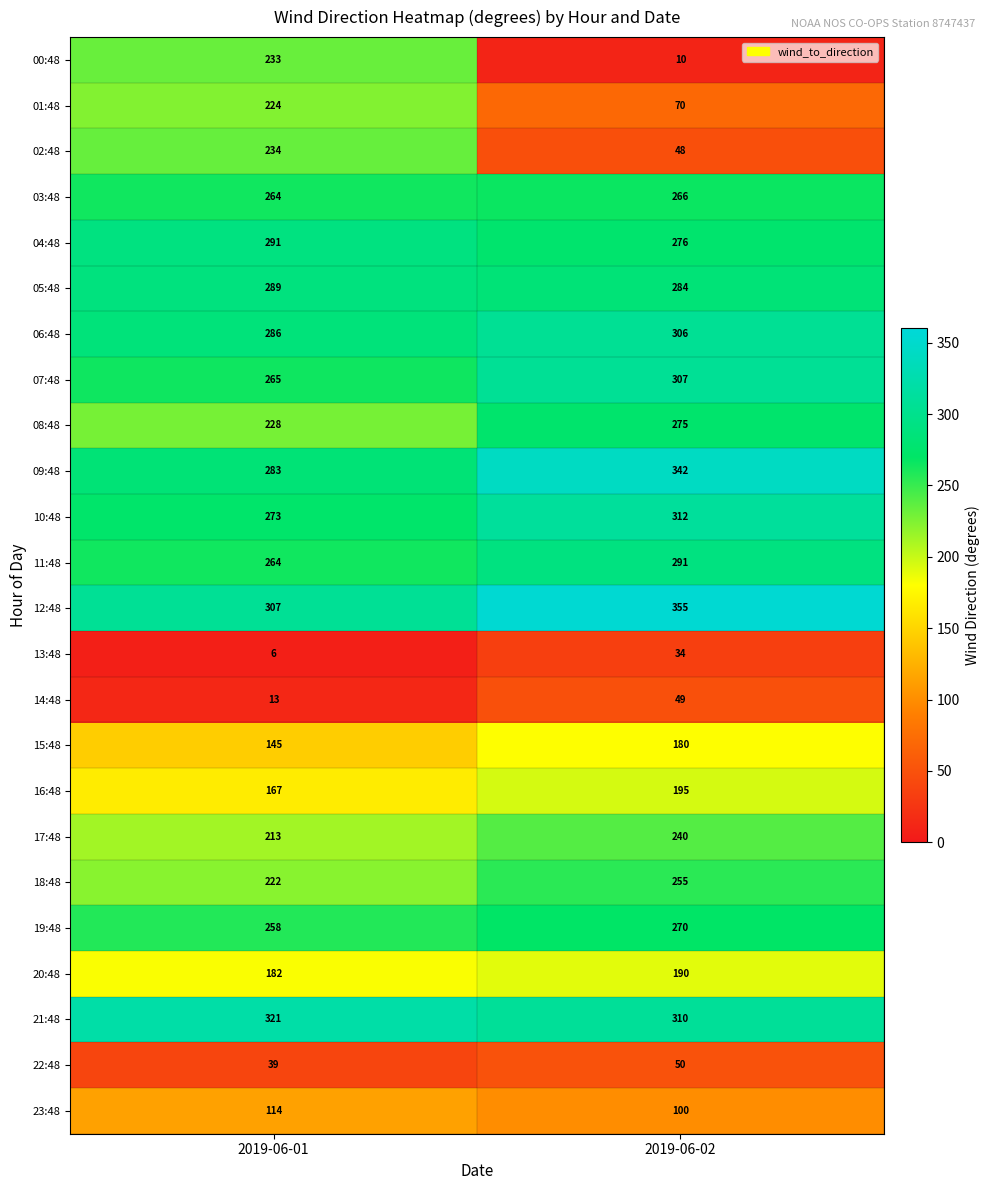

True or false: 19:48 has a value of 258 at 2019-06-01.

True